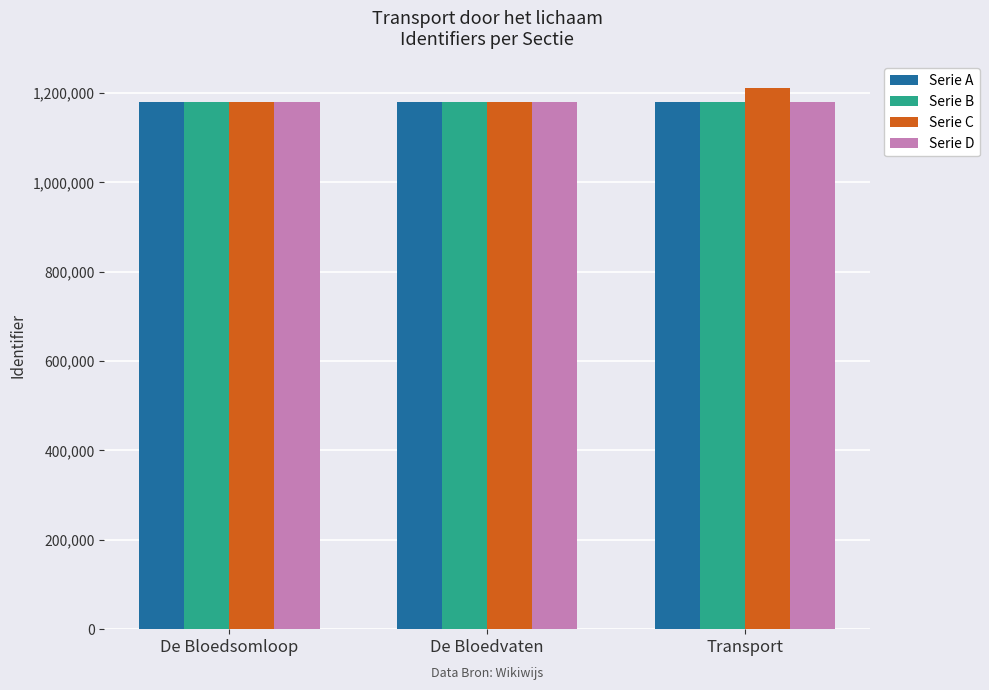

Is the value of Serie A at De Bloedsomloop greater than the value of Serie C at Transport?

No